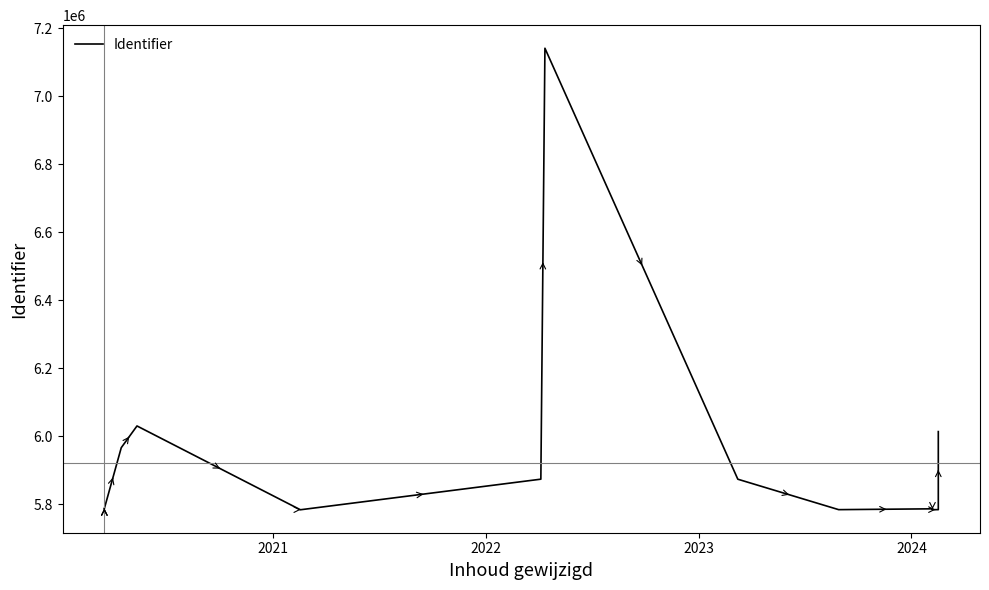

What is the value of the 16th point from the left?

6013290